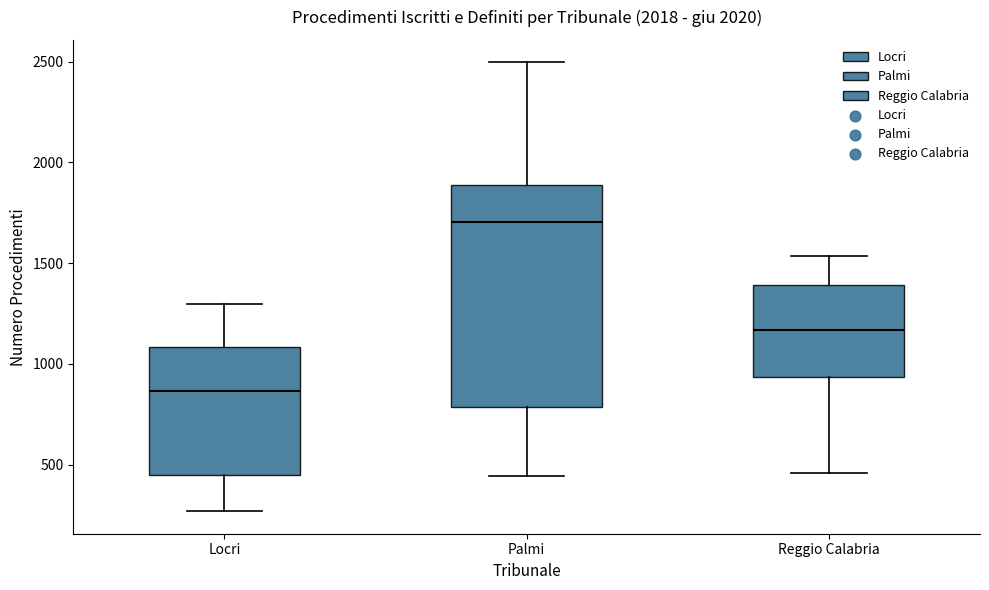

Where does the upper whisker of the box for Palmi end on the y-axis? The values are not printed on the chart, so give them approximately, as read against the axis.

2500